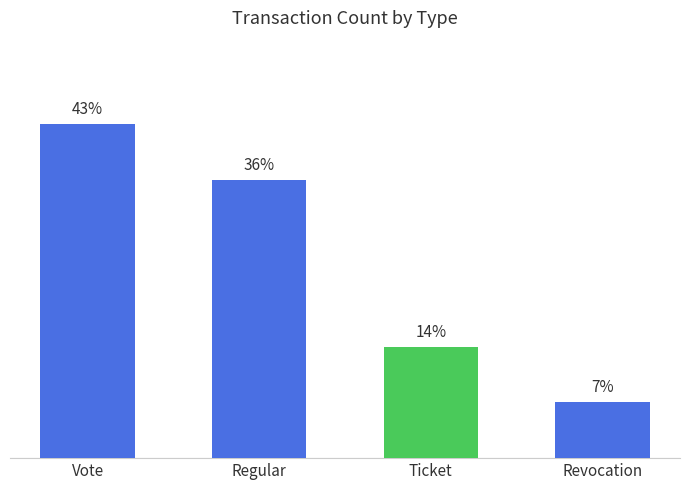

Are the bars horizontal?

No